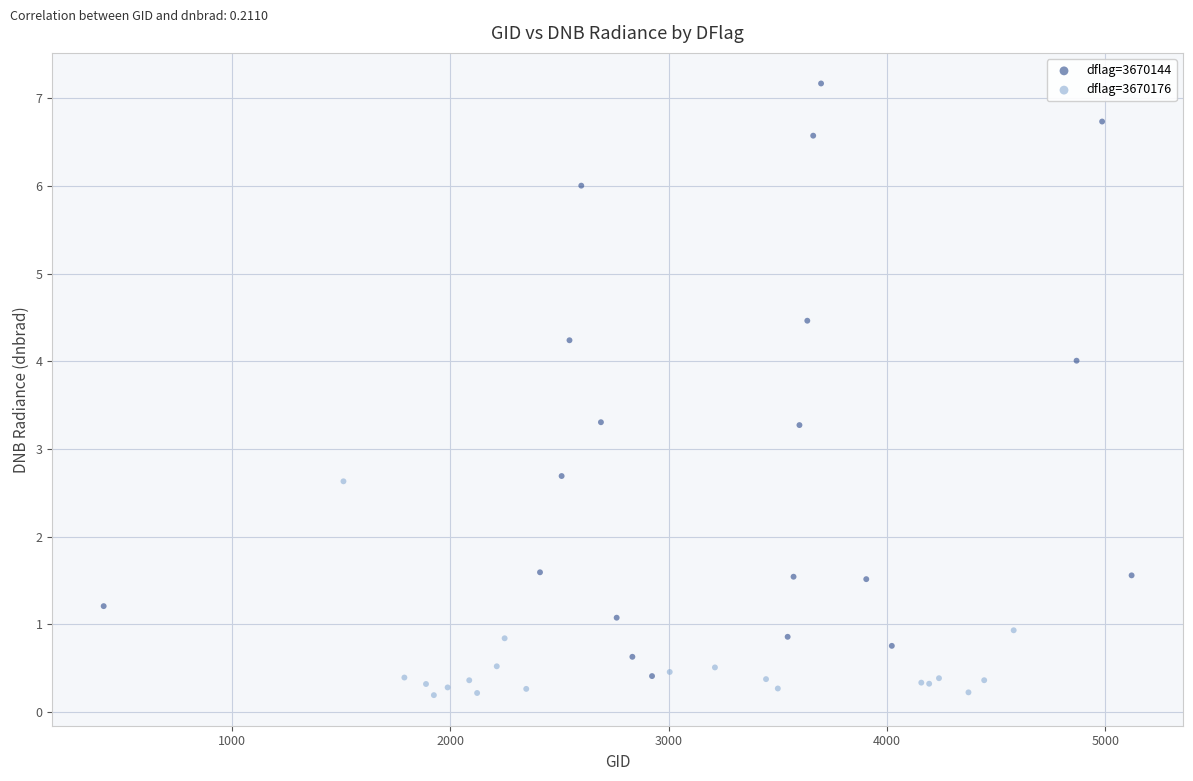

Which series has the widest spread of Y values?

dflag=3670144